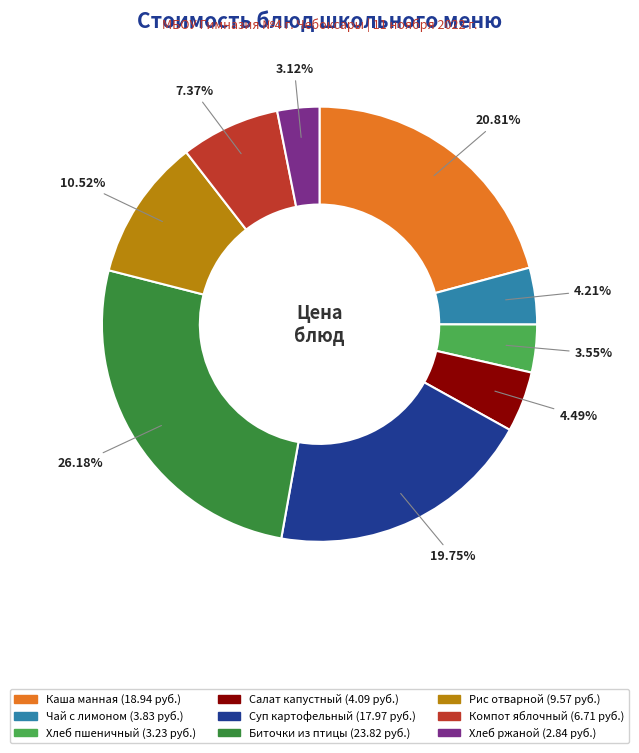

Is there any slice that represents more than half of the pie?

No